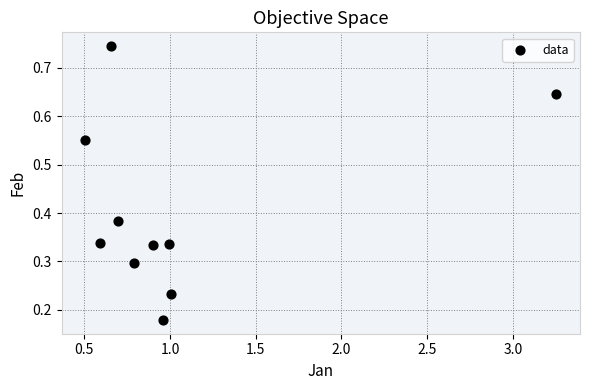

What is the average X value?

1.0